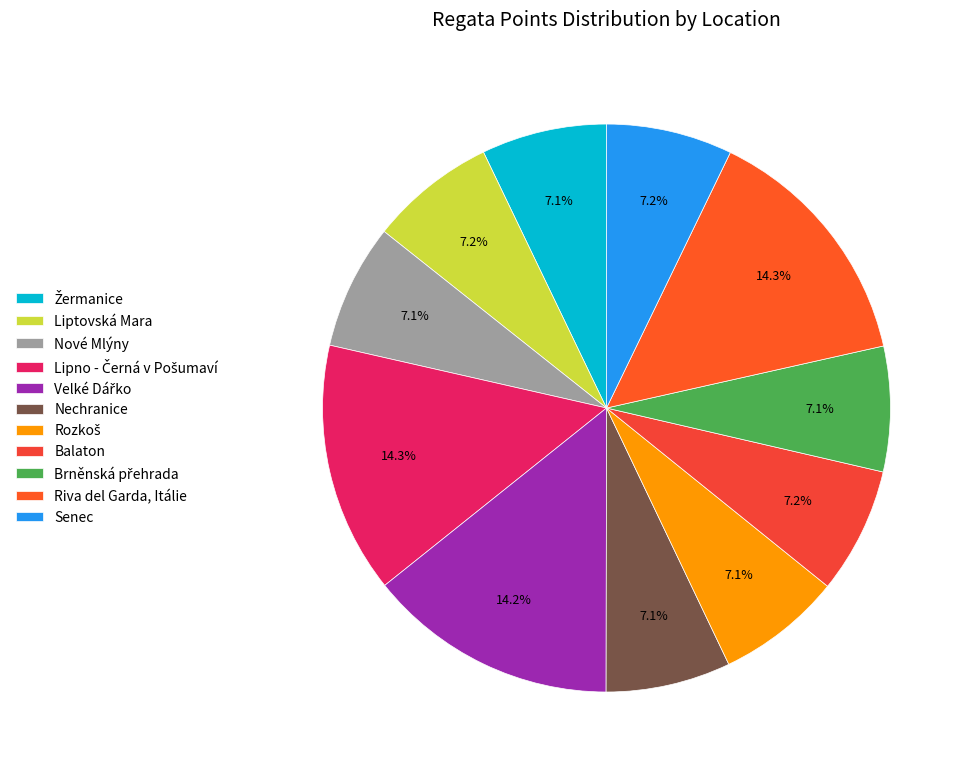

Which has a higher value, Riva del Garda, Itálie or Žermanice?

Riva del Garda, Itálie